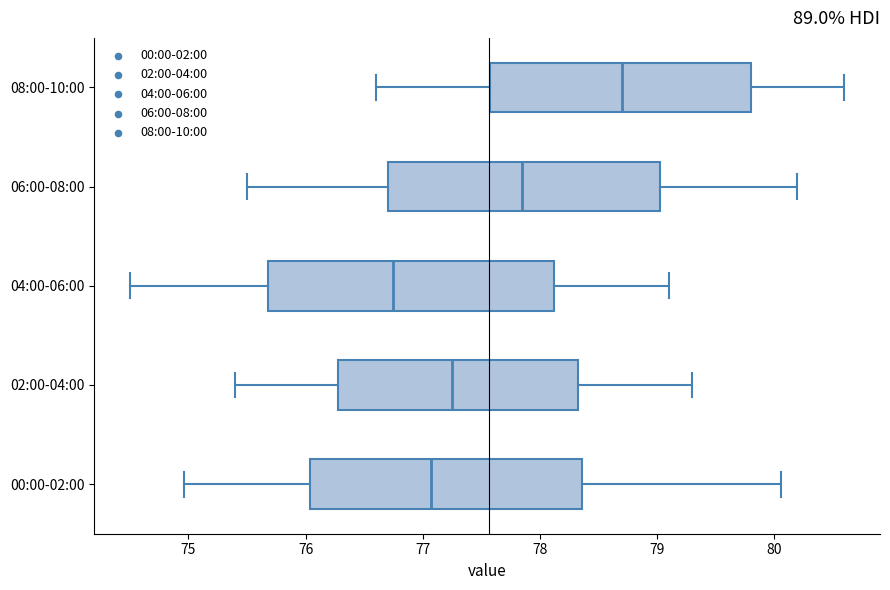

Where does the left whisker of the box for 06:00-08:00 end on the x-axis? The values are not printed on the chart, so give them approximately, as read against the axis.

75.5